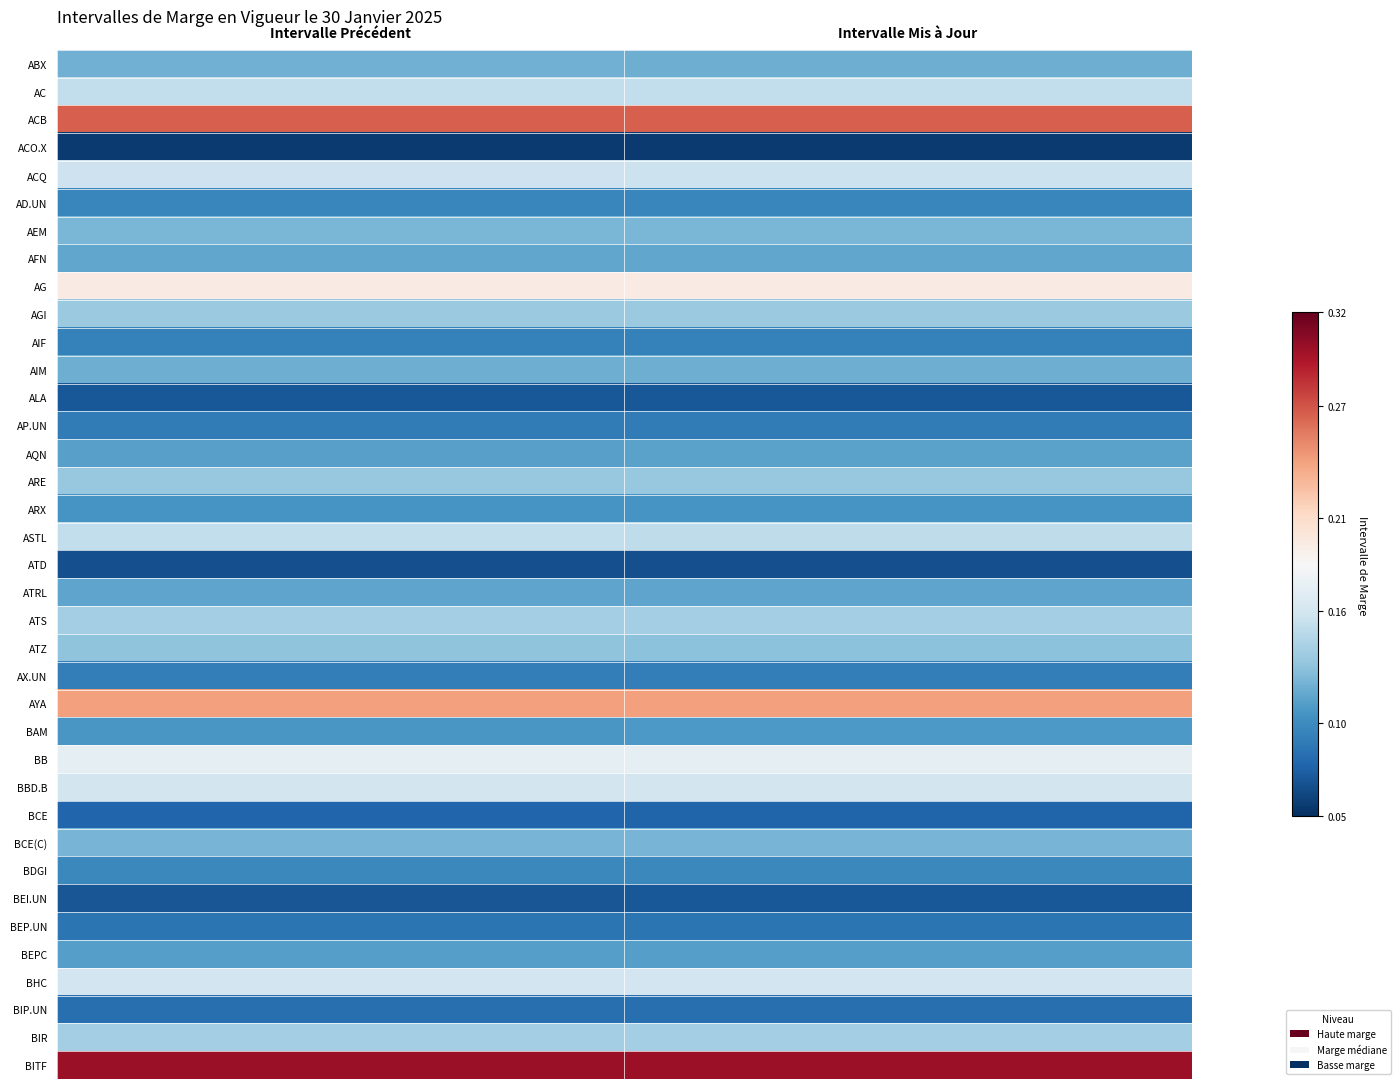

Which has a higher value, Intervalle Précédent or Intervalle Mis à Jour?

Intervalle Précédent